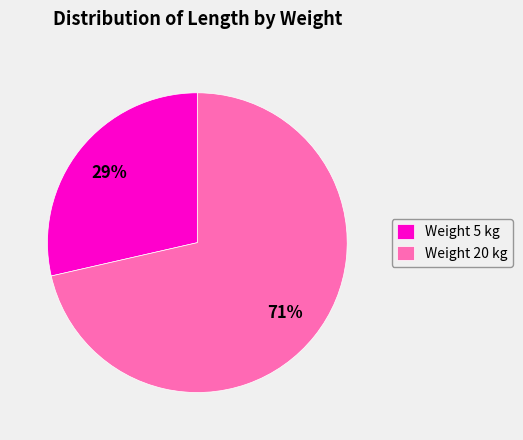

To the nearest percent, what is the average slice percentage?

50%